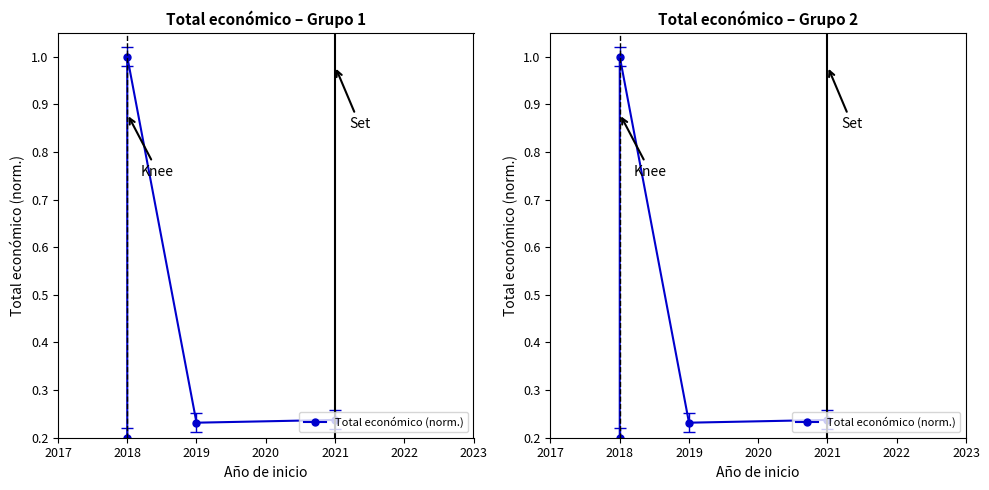

How many lines are shown in the chart?

1